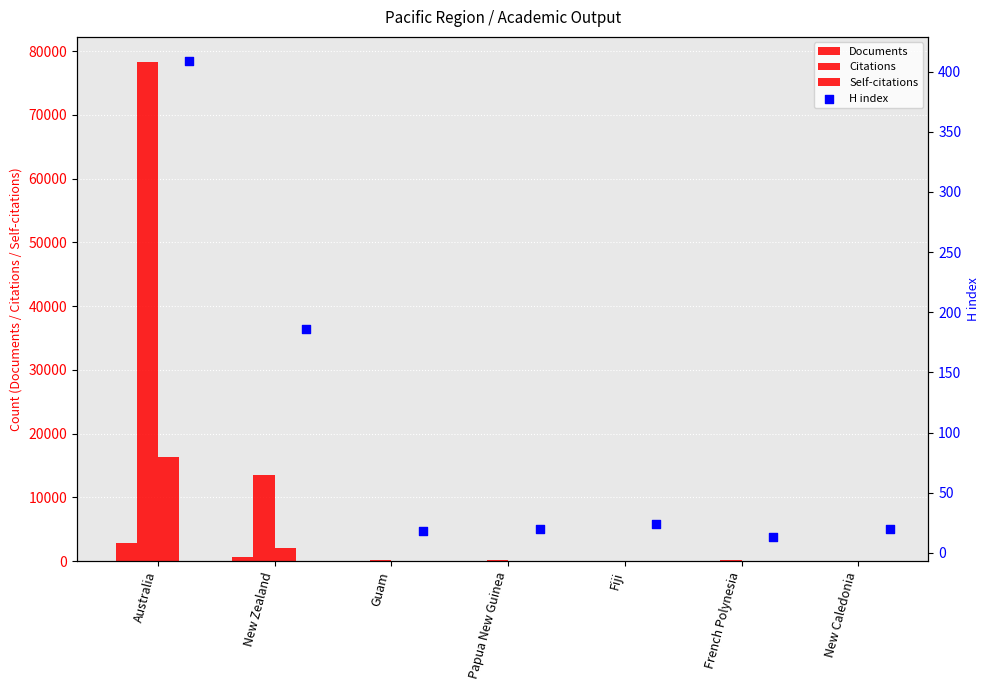

Which series has the largest total across all categories?

Citations